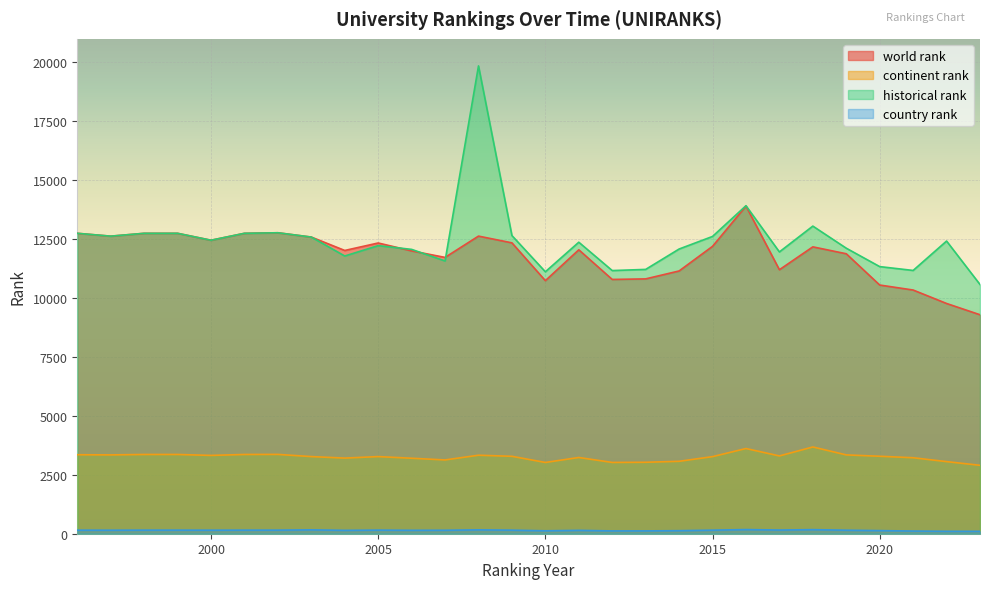

True or false: historical rank has a value of 12748 at 2001.

True